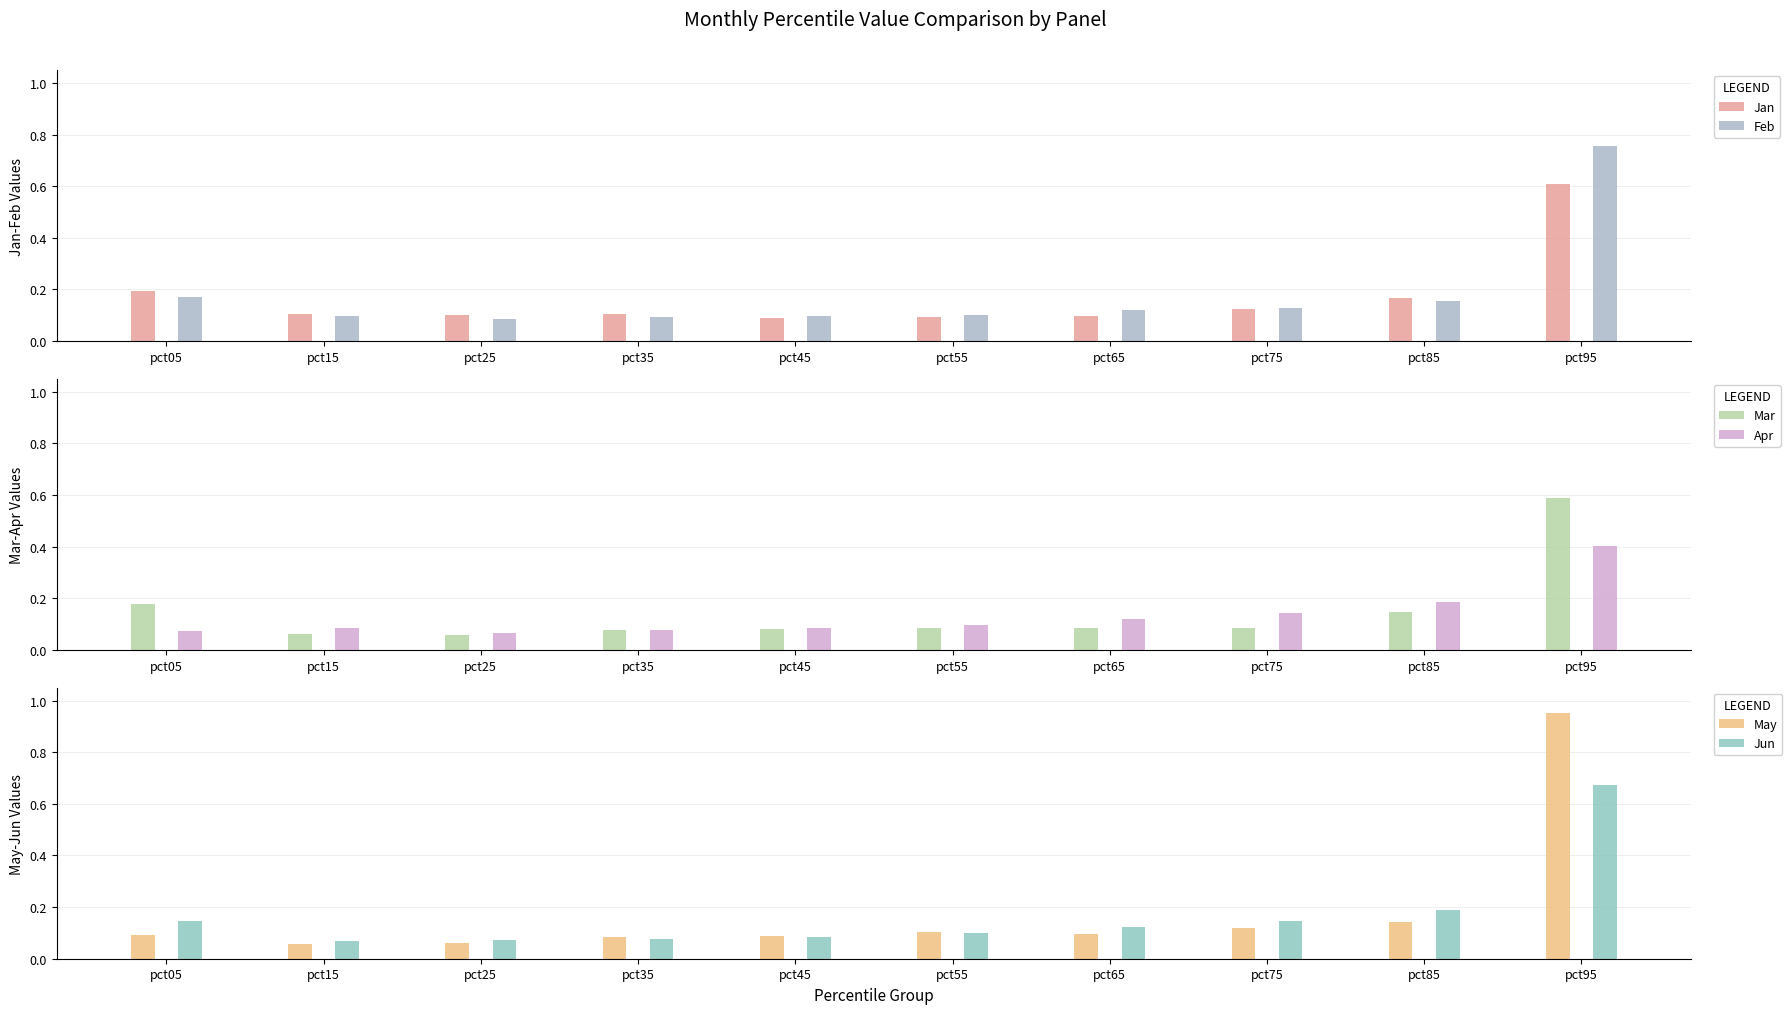

Which series has the largest range (max minus min)?

May